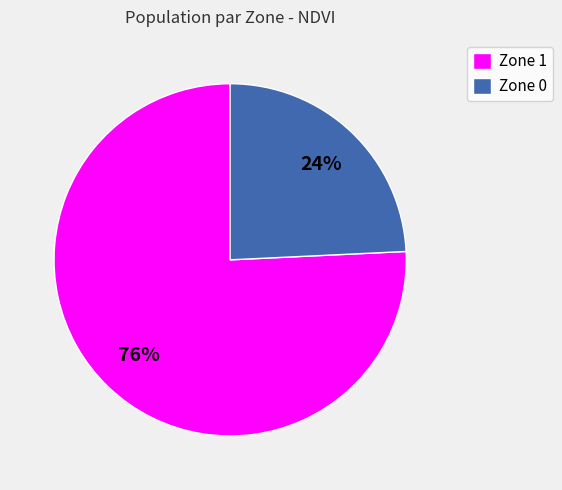

Approximately how many times larger is the value at Zone 0 compared to Zone 1?

0.3